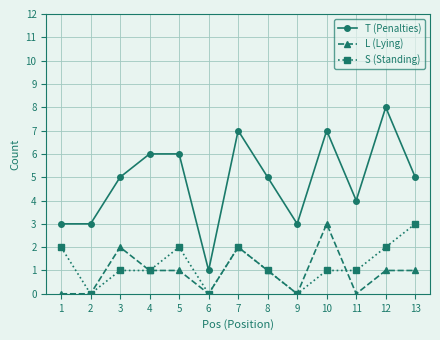

True or false: S (Standing) has more than 1 interior local peaks.

True